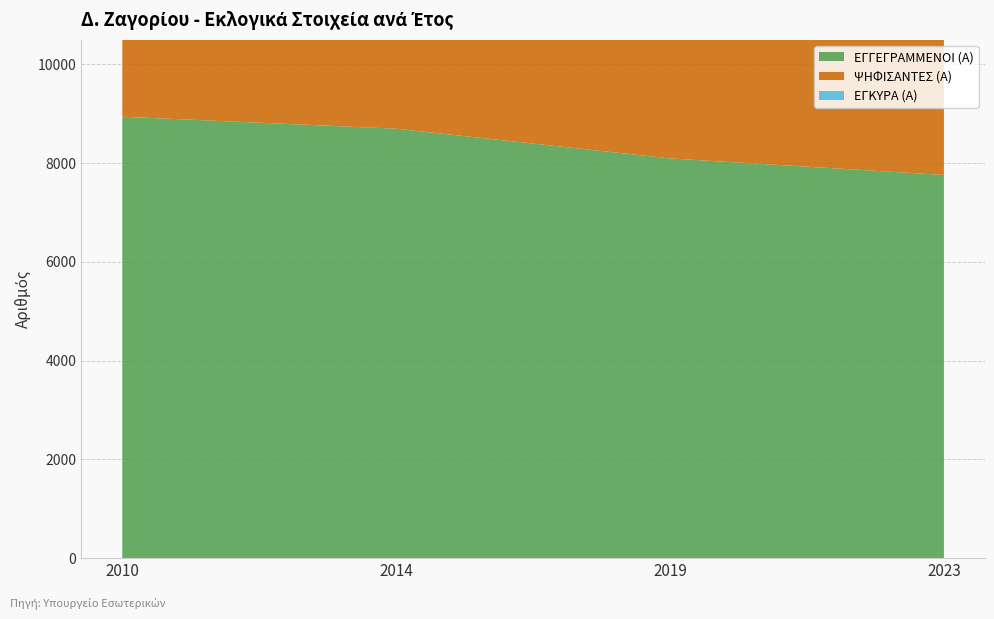

Reading left to right, what are all the values shown in this chart?

ΕΓΓΕΓΡΑΜΜΕΝΟΙ (Α): 8942	8699	8097	7762
ΨΗΦΙΣΑΝΤΕΣ (Α): 5732	5247	4922	4694
ΕΓΚΥΡΑ (Α): 5493	5133	4775	4580